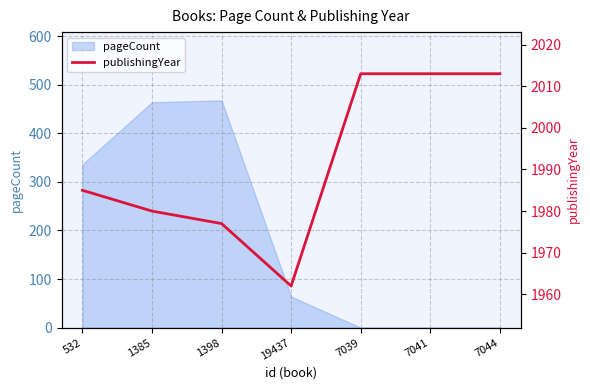

How many data points are less than 1985?

3